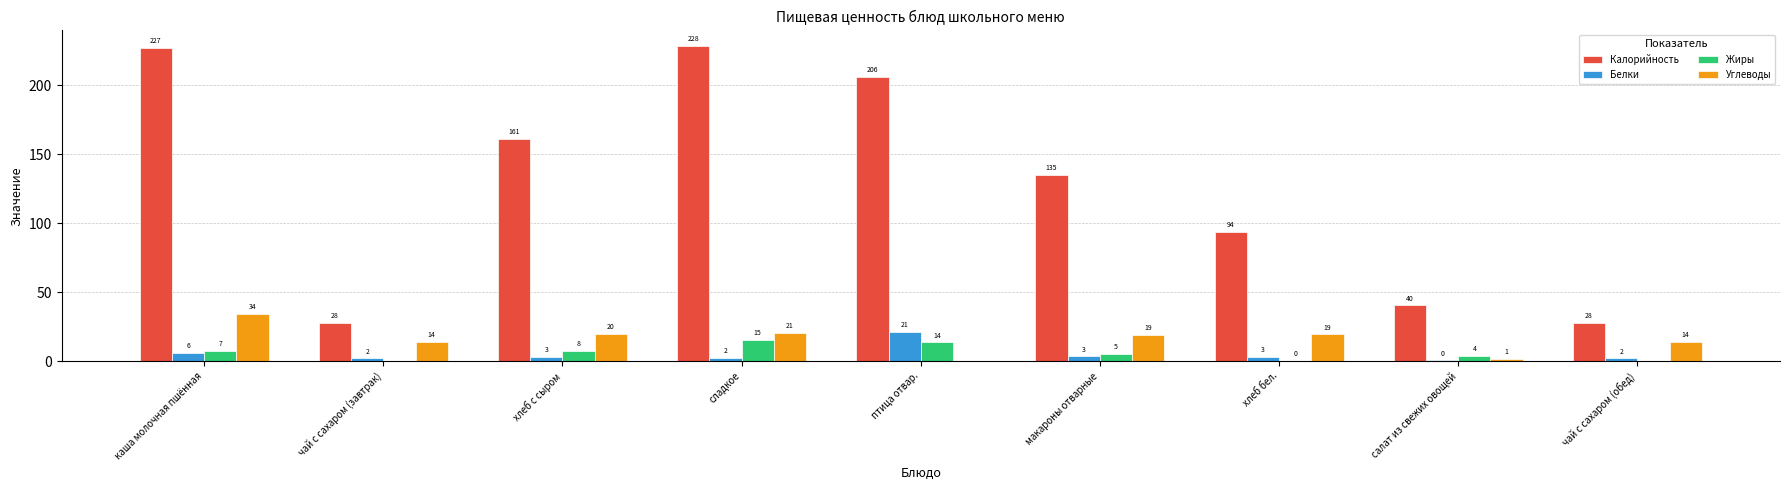

What is the difference between the Углеводы values at чай с сахаром (обед) and хлеб бел.?

5.3